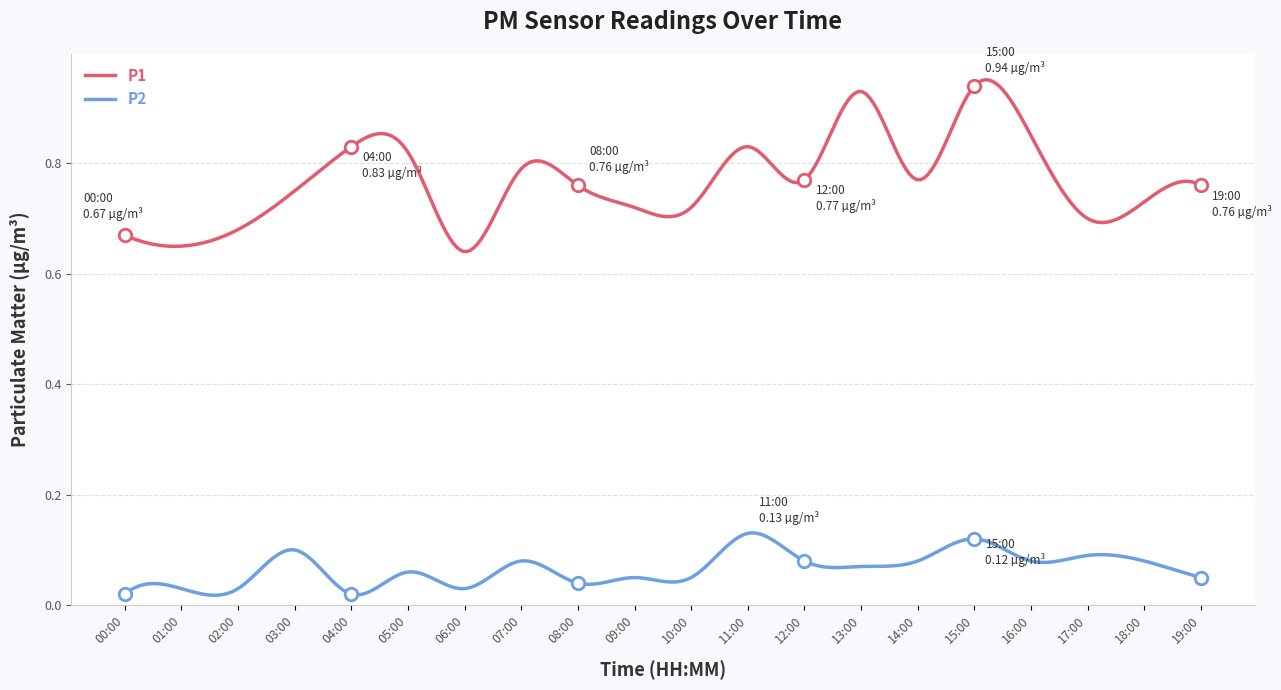

Count the P2 values in the range 0 to 1.

300